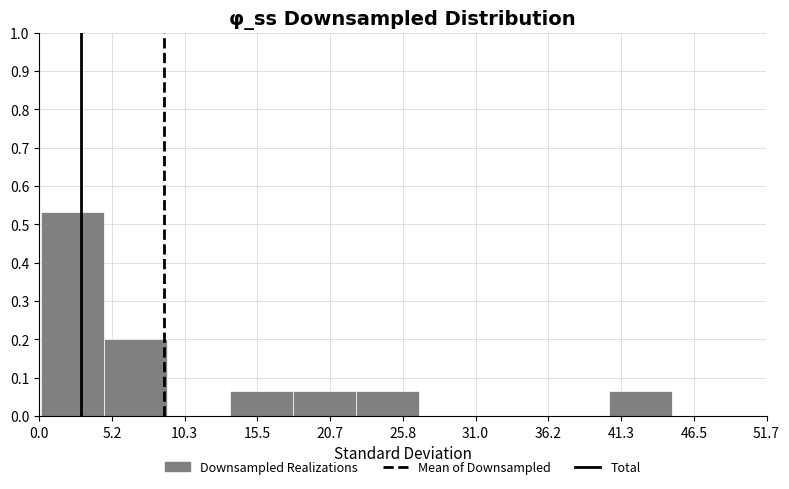

What is the height of the bar covering 40 to 45 on the x-axis? Neither the bar edges nor the heights are printed on the chart, so give them approximately, as read against the axes.

0.07